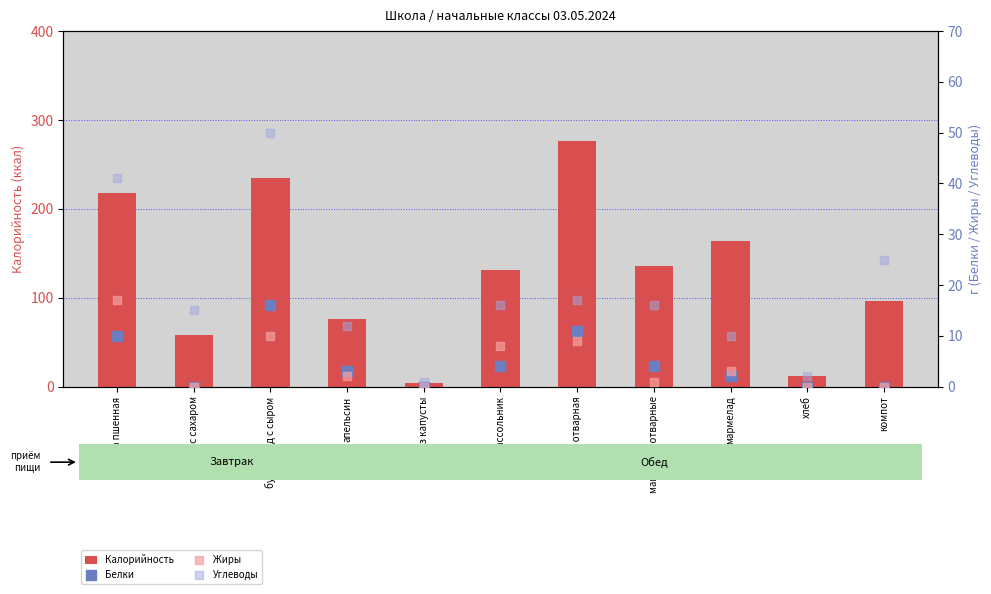

At how many categories does at least one series exceed 100?

6